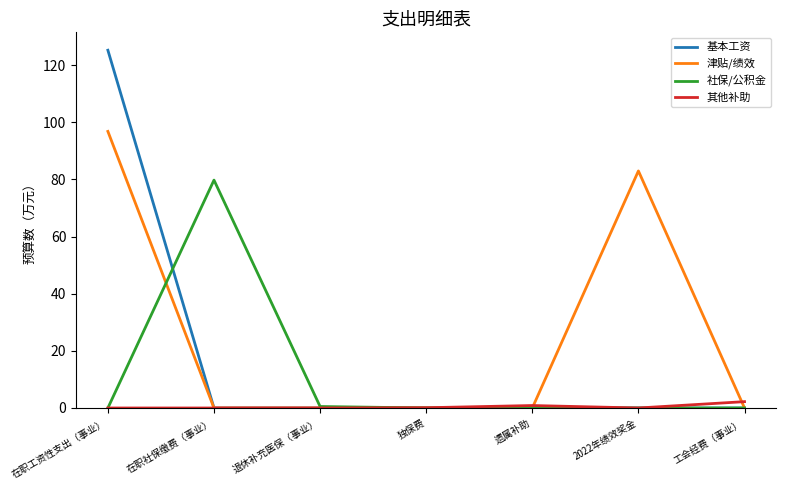

The value of 津贴/绩效 at 遗属补助 is -51.8. True or false?

False